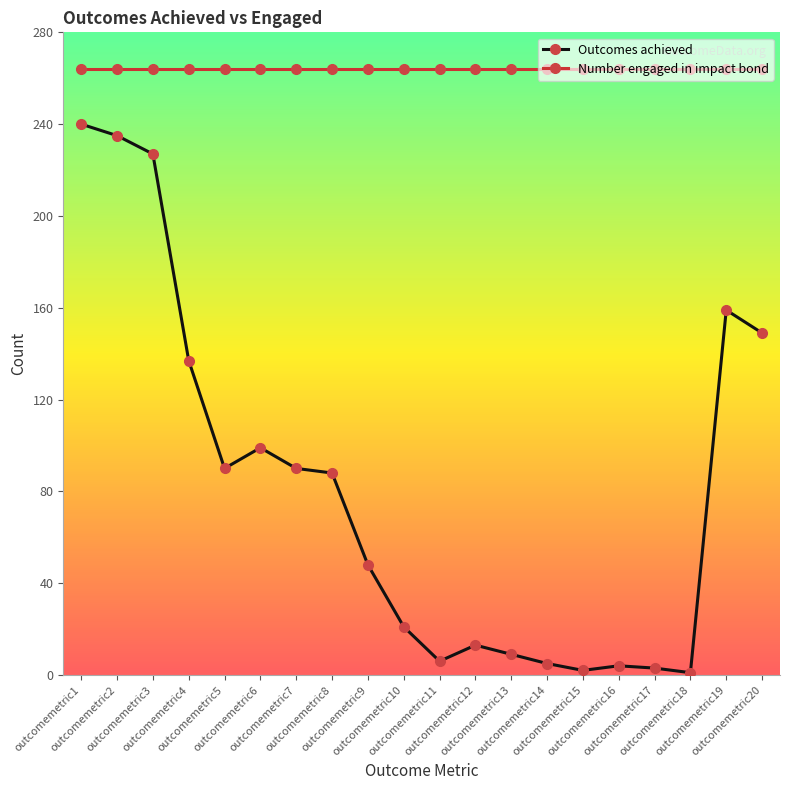

Between outcomemetric10 and outcomemetric11, which series saw the biggest shift?

Outcomes achieved